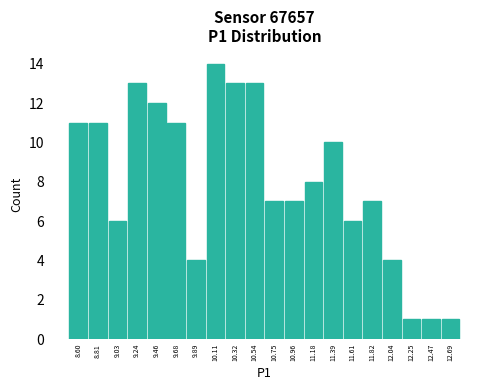

Reading left to right, what are all the values shown in this chart?

11	11	6	13	12	11	4	14	13	13	7	7	8	10	6	7	4	1	1	1